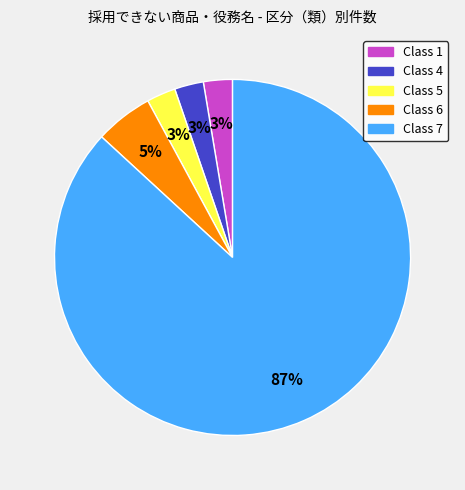

To the nearest percent, what is the average slice percentage?

20%